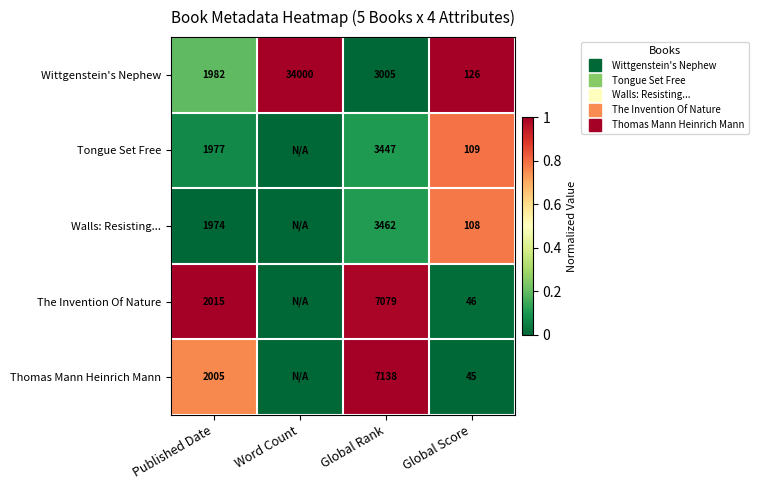

True or false: Tongue Set Free has a value of 0.0 at Word Count.

True